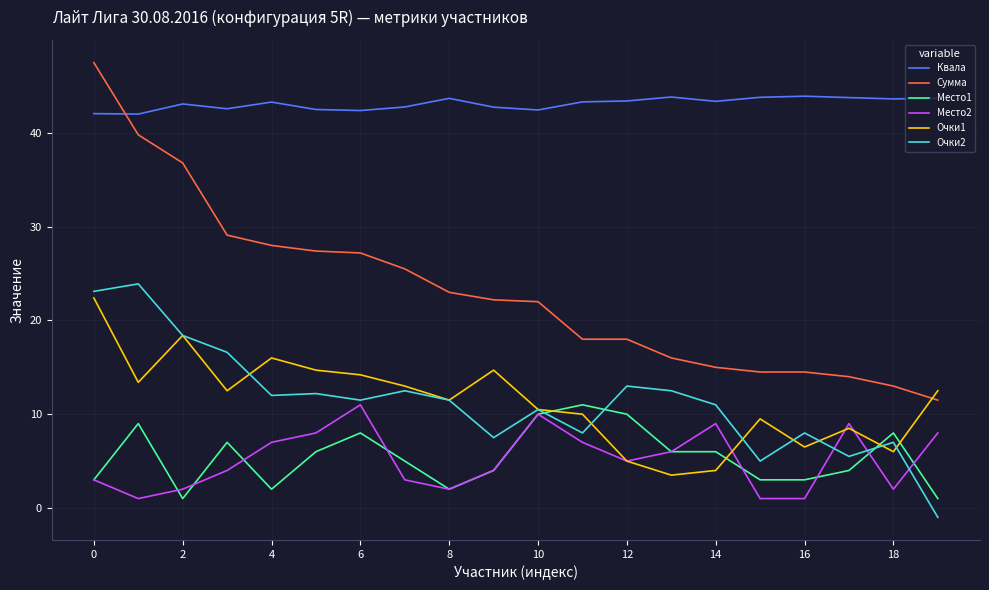

What is the maximum value for Очки2?

23.9